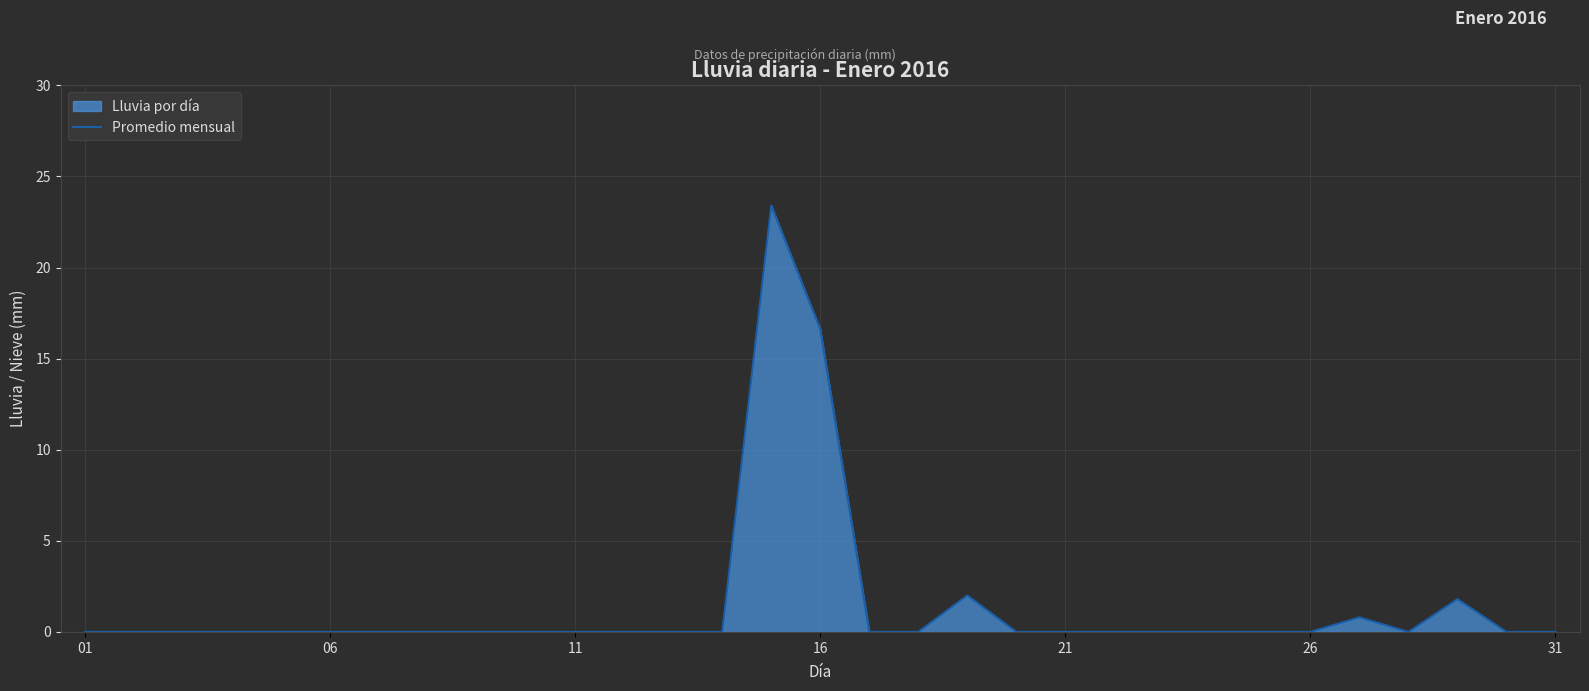

The chart shows a value of 1.2 at 28. True or false?

False